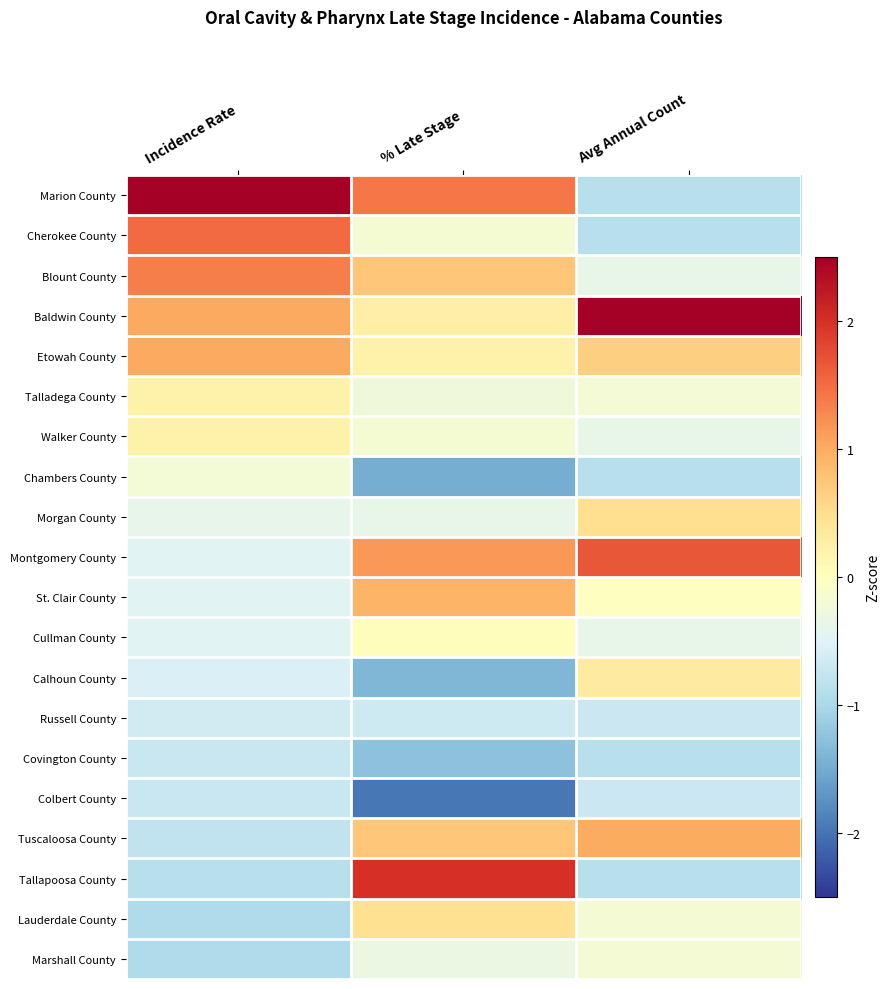

Rank the series by their maximum value, from lowest to highest.

Covington County, Colbert County, Russell County, Chambers County, Marshall County, Cullman County, Talladega County, Walker County, Calhoun County, Lauderdale County, Morgan County, St. Clair County, Tuscaloosa County, Etowah County, Blount County, Cherokee County, Montgomery County, Tallapoosa County, Marion County, Baldwin County